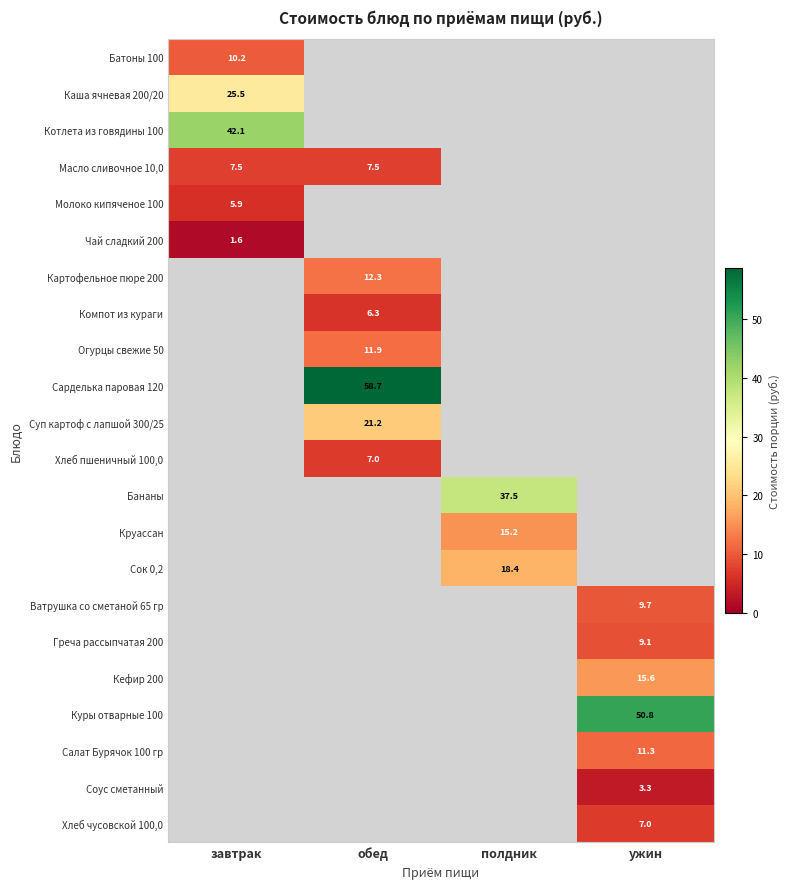

The Салат Бурячок 100 гр series shows 11.3 at ужин. True or false?

True